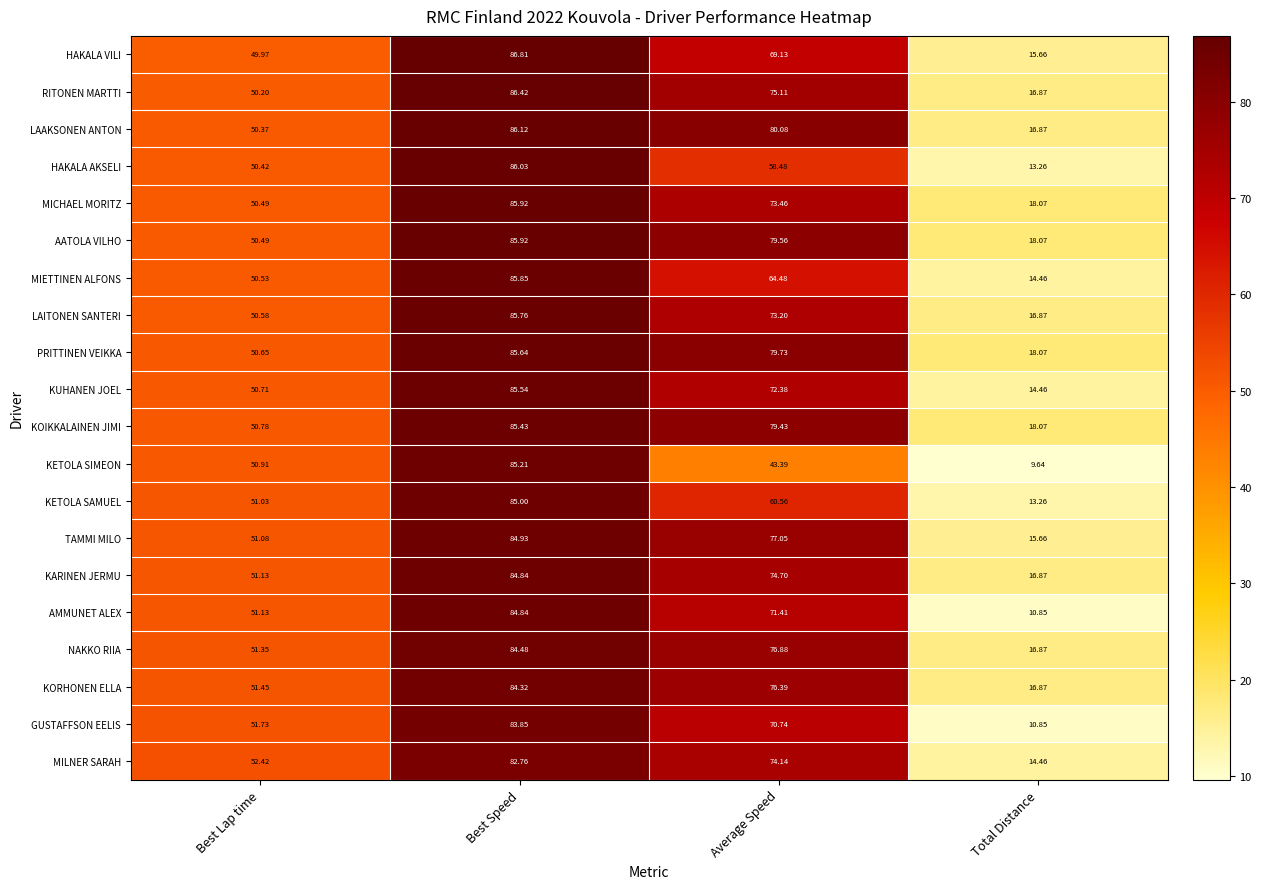

At which label does LAITONEN SANTERI first exceed 73?

Best Speed